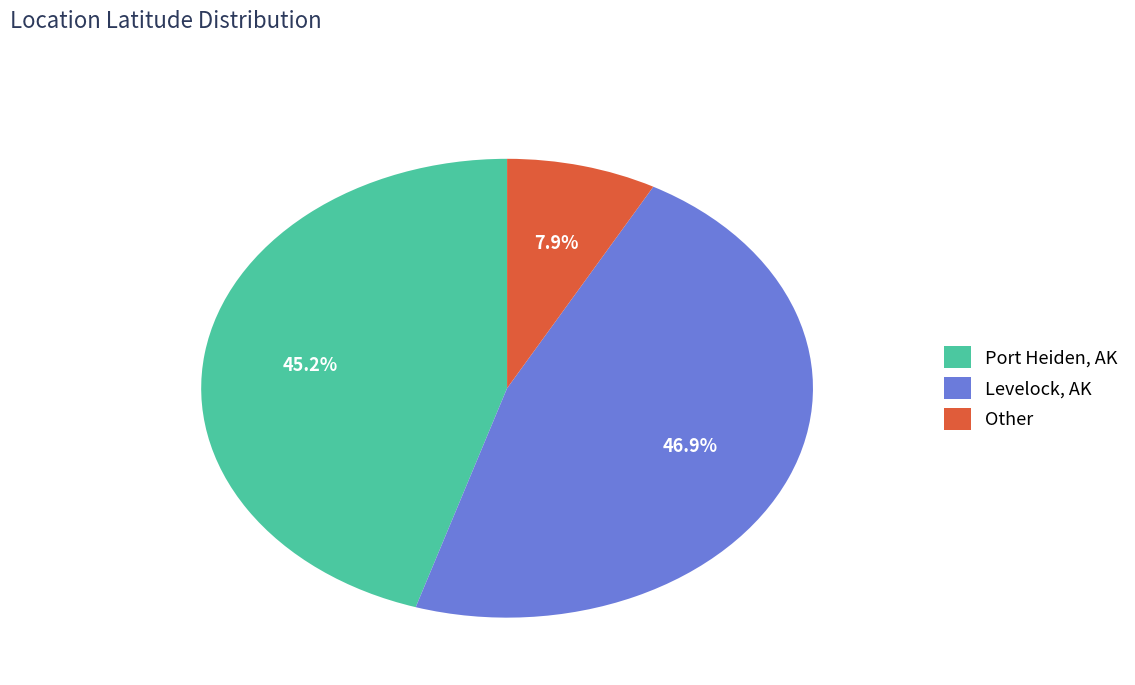

Which category has the smallest portion of the pie?

Other